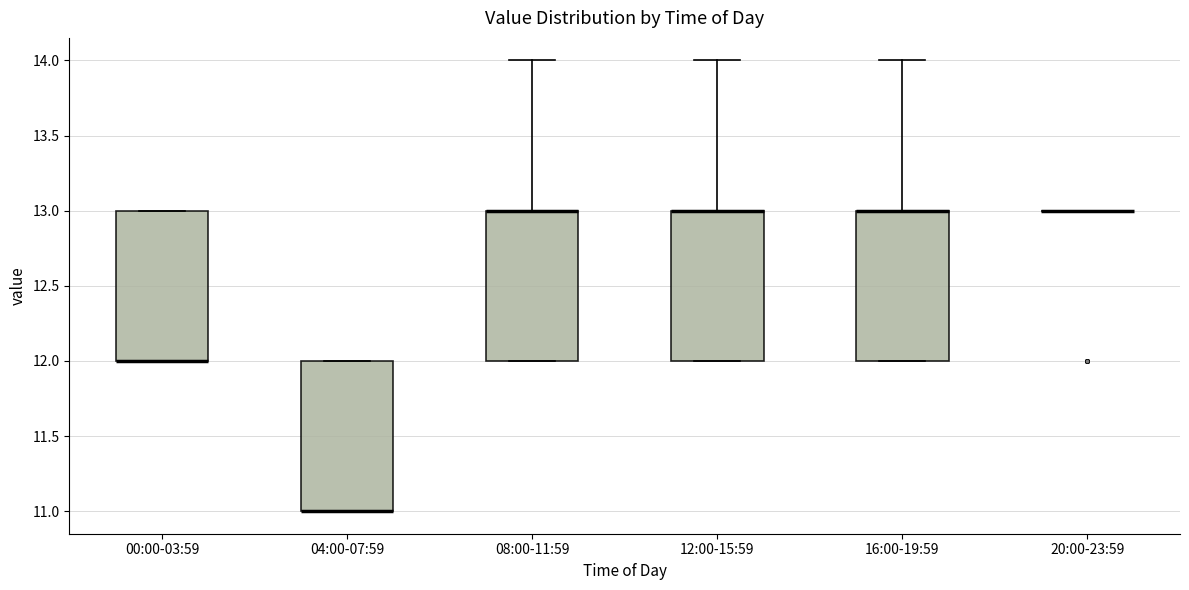

Reading left to right, read every box against the y-axis: the position of its median line, the range the box covers, and the ends of its whiskers. The values are not printed on the chart, so give them approximately, as read against the axis.

00:00-03:59: median 12 (drawn on the box's lower edge), box 12 to 13, whiskers 12 to 13
04:00-07:59: median 11 (drawn on the box's lower edge), box 11 to 12, whiskers 11 to 12
08:00-11:59: median 13 (drawn on the box's upper edge), box 12 to 13, whiskers 12 to 14
12:00-15:59: median 13 (drawn on the box's upper edge), box 12 to 13, whiskers 12 to 14
16:00-19:59: median 13 (drawn on the box's upper edge), box 12 to 13, whiskers 12 to 14
20:00-23:59: box collapsed to a line at 13, whiskers 13 to 13